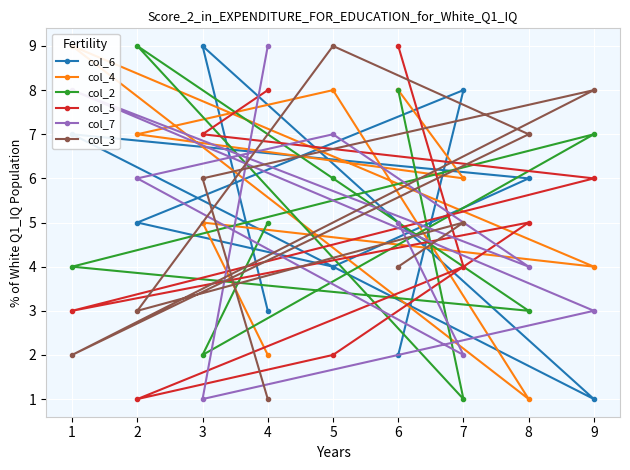

True or false: col_7 has more than 1 interior local peaks.

True